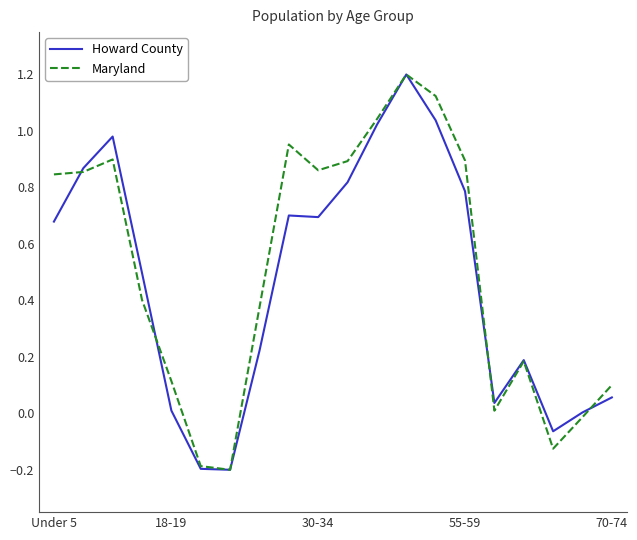

What is the lowest value of the Maryland series?

-0.2